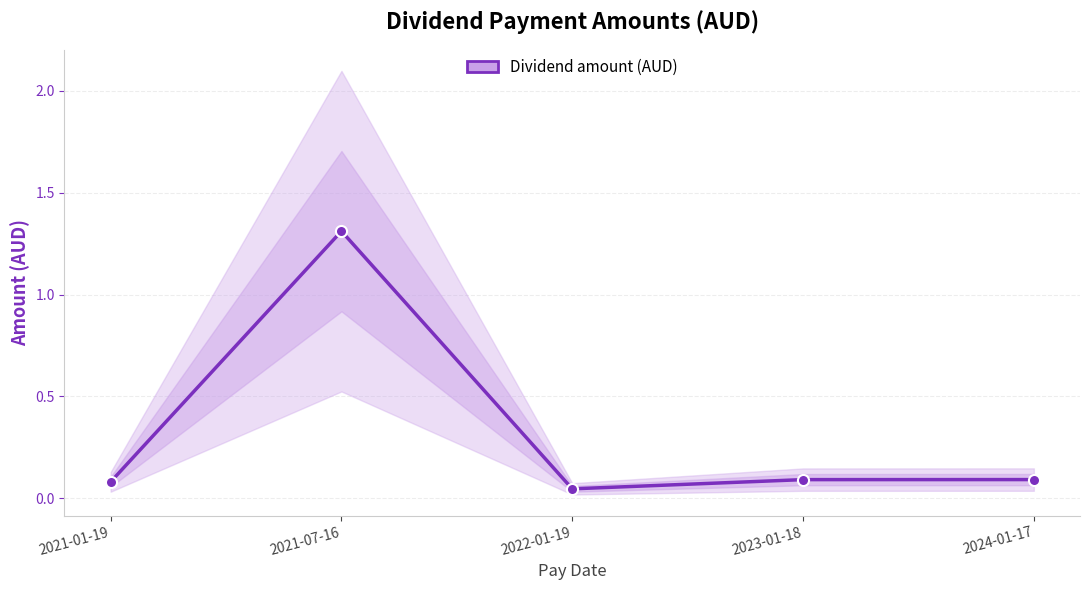

Which category has the lowest value across all series?

2022-01-19